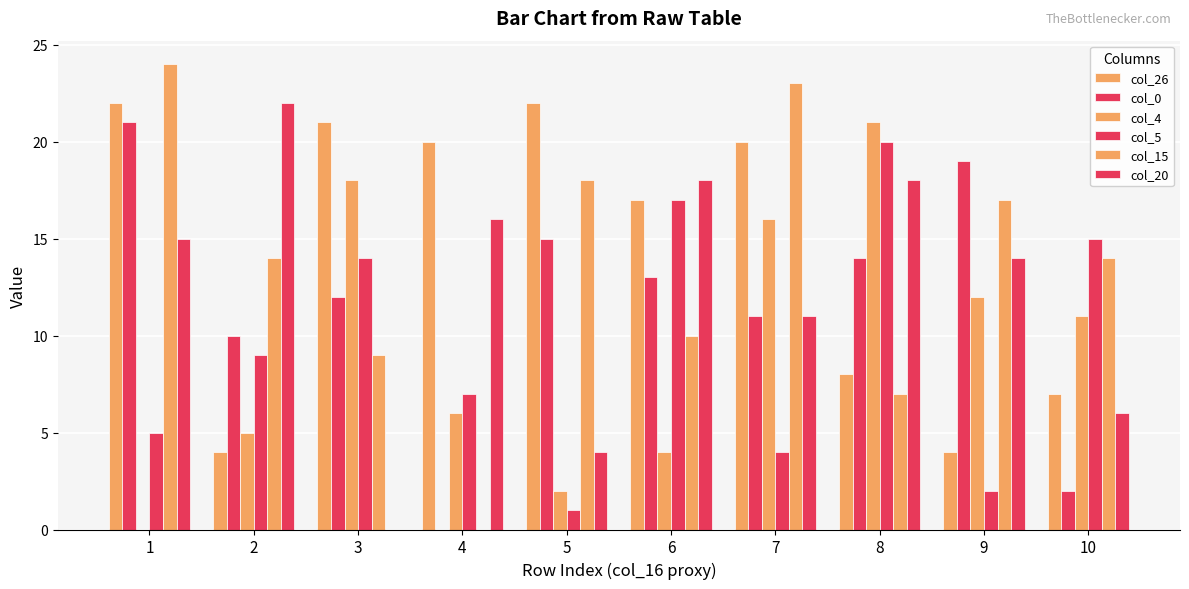

How many categories are shown in the chart?

10